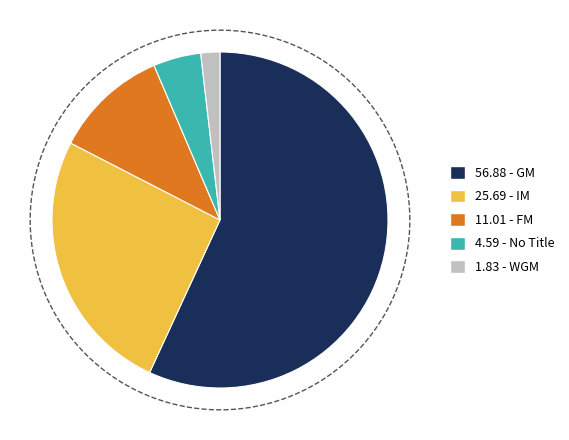

Is it true that WGM is 16% of the pie?

False